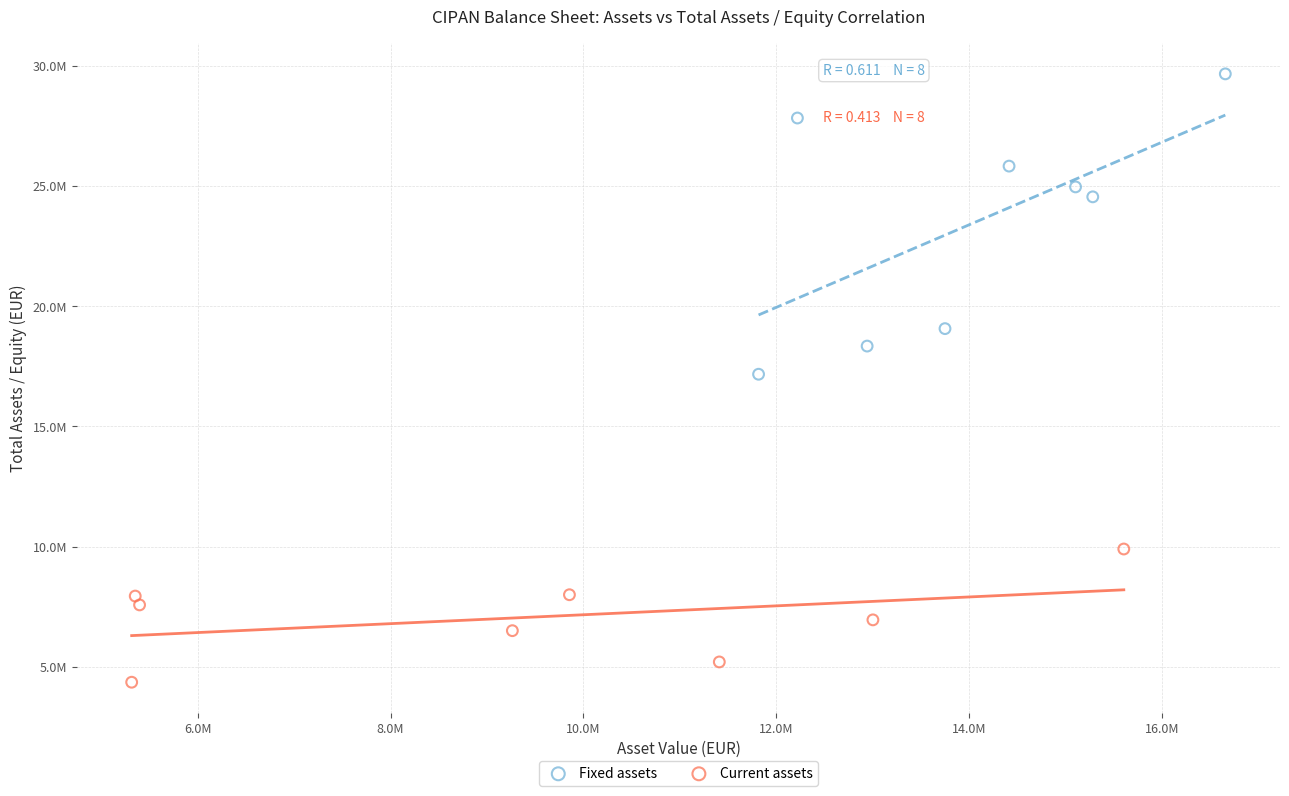

Which series contains the lowest Y value?

Current assets